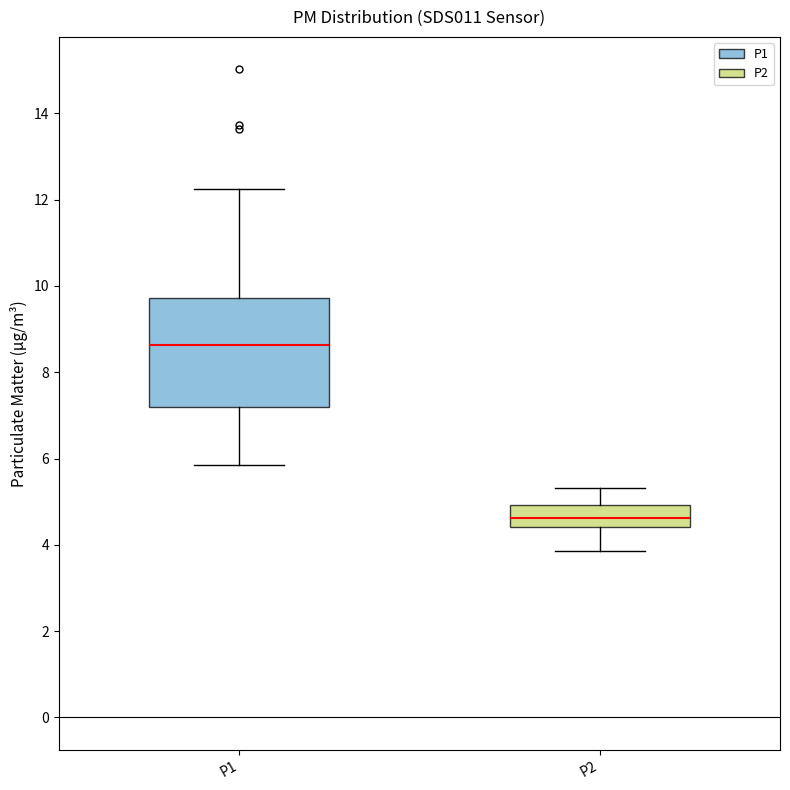

Which box has the highest median line?

P1